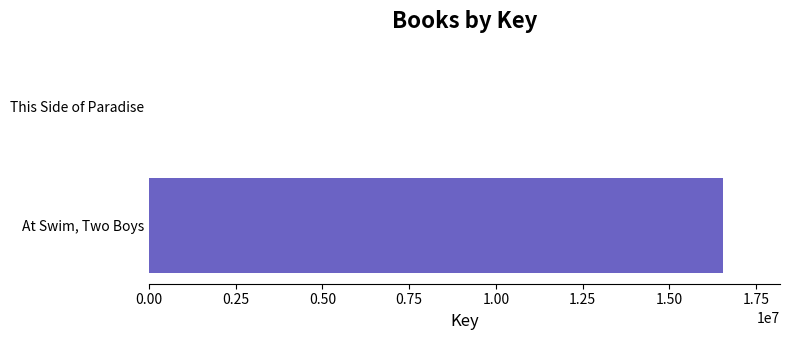

Which label corresponds to the largest value in the chart?

At Swim, Two Boys